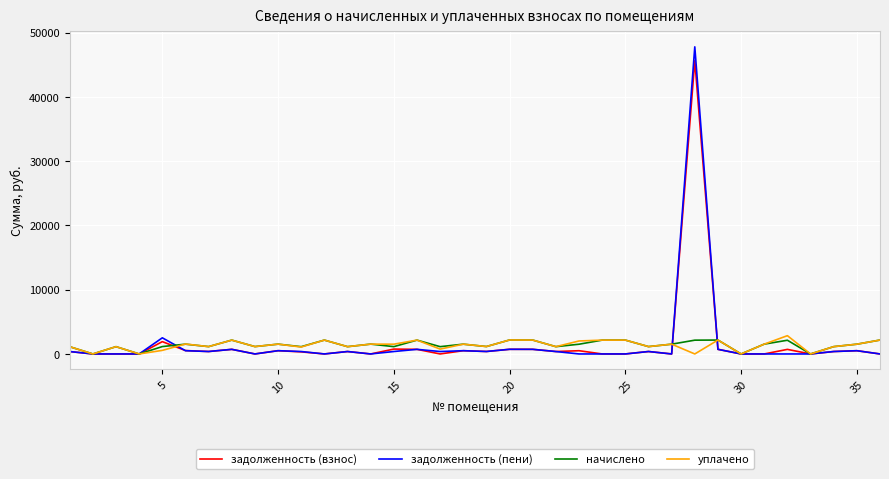

What is the maximum value for уплачено?

2846.4